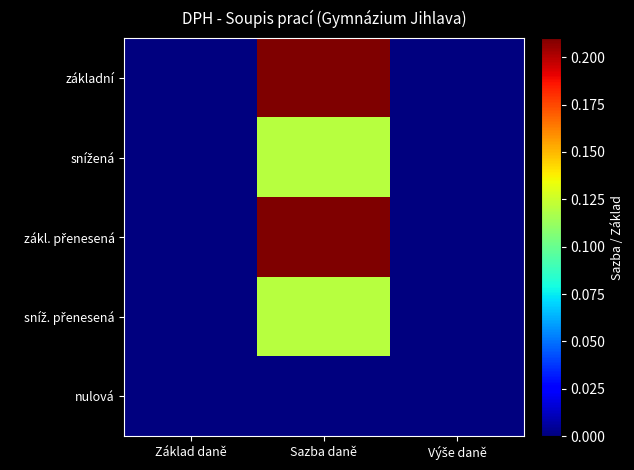

How many categories are shown in the chart?

3